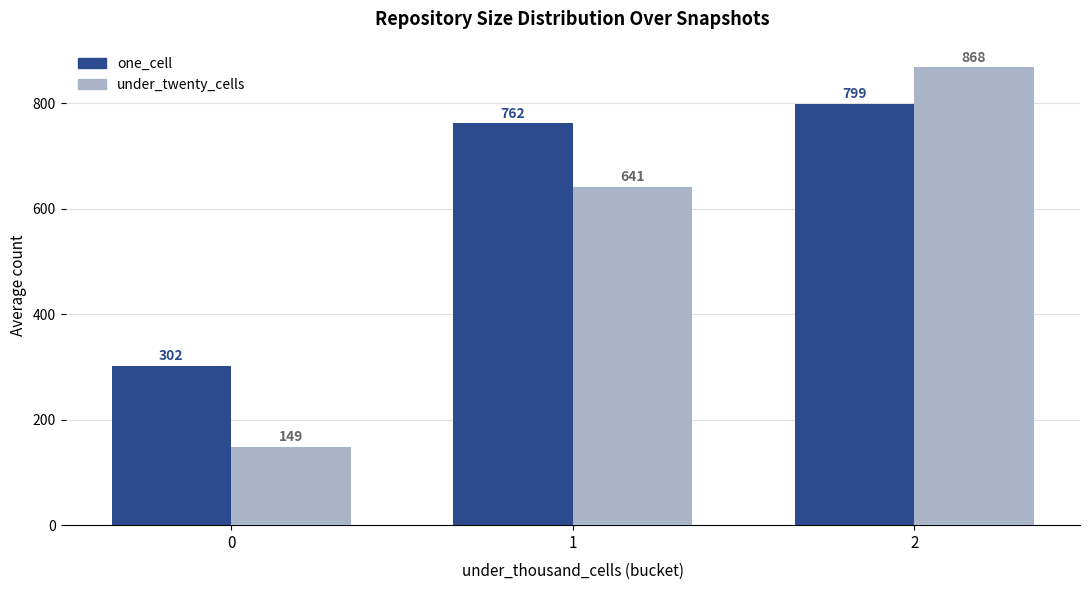

How many values in the under_twenty_cells series are below 641?

1